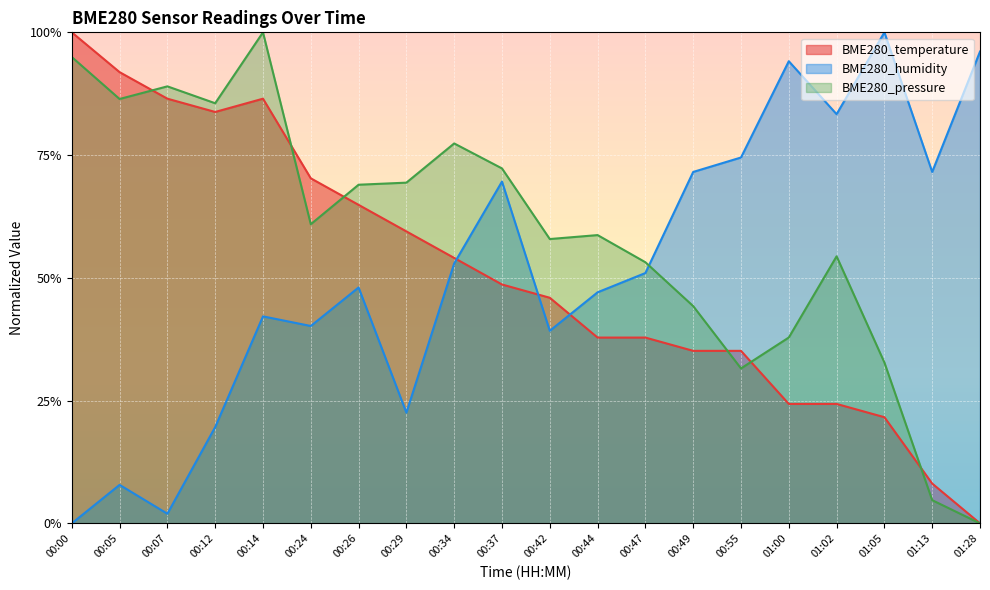

At 00:44, list the series in order from smallest to largest.

BME280_temperature, BME280_humidity, BME280_pressure